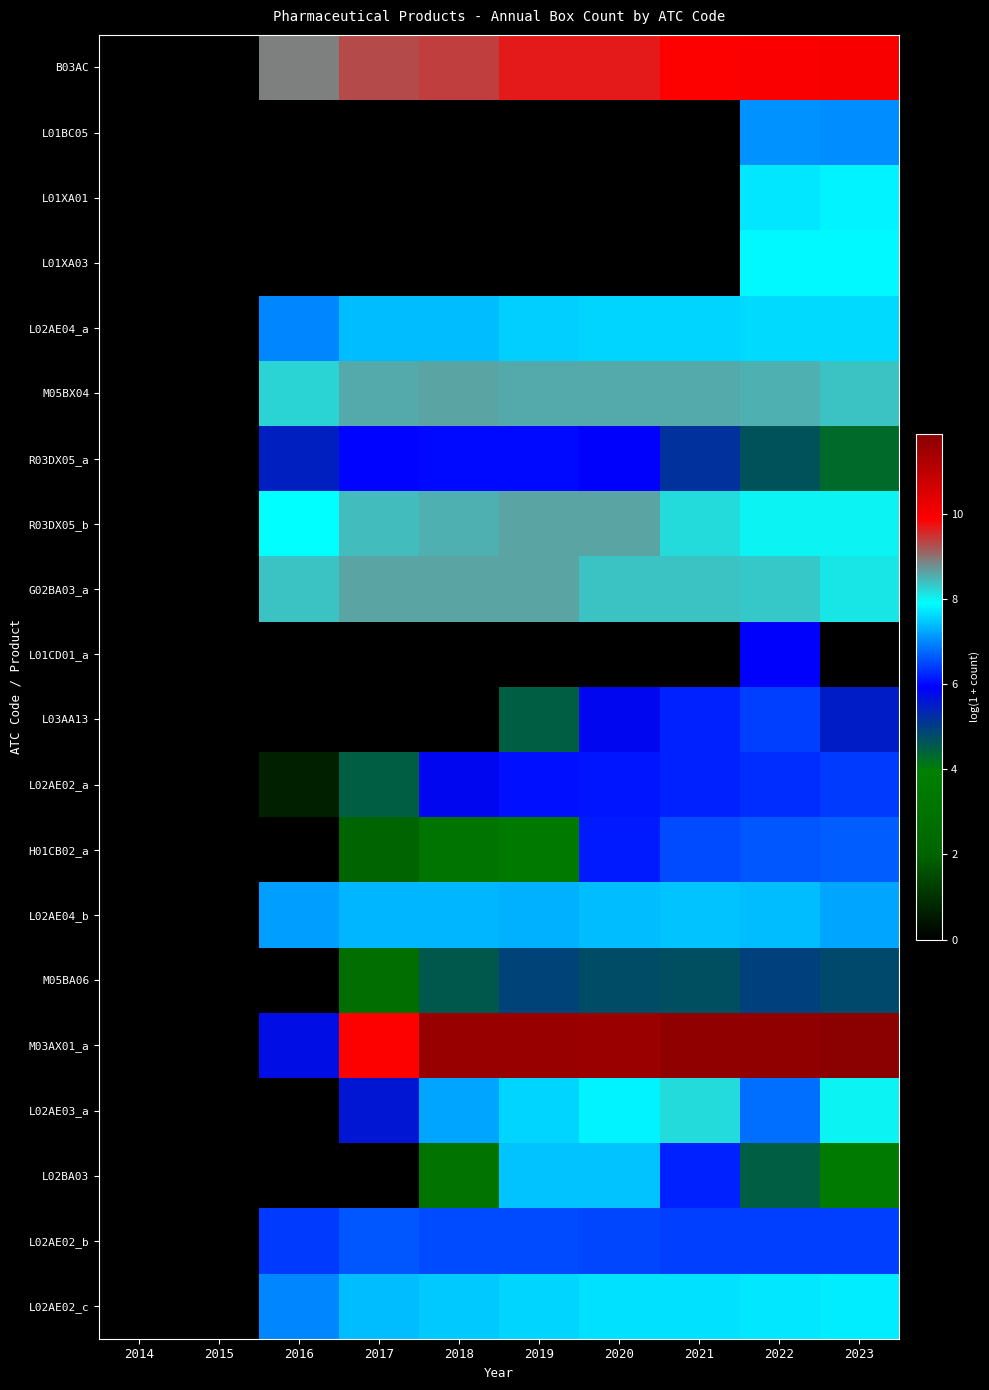

At which category is the sum across all series the highest?

2022